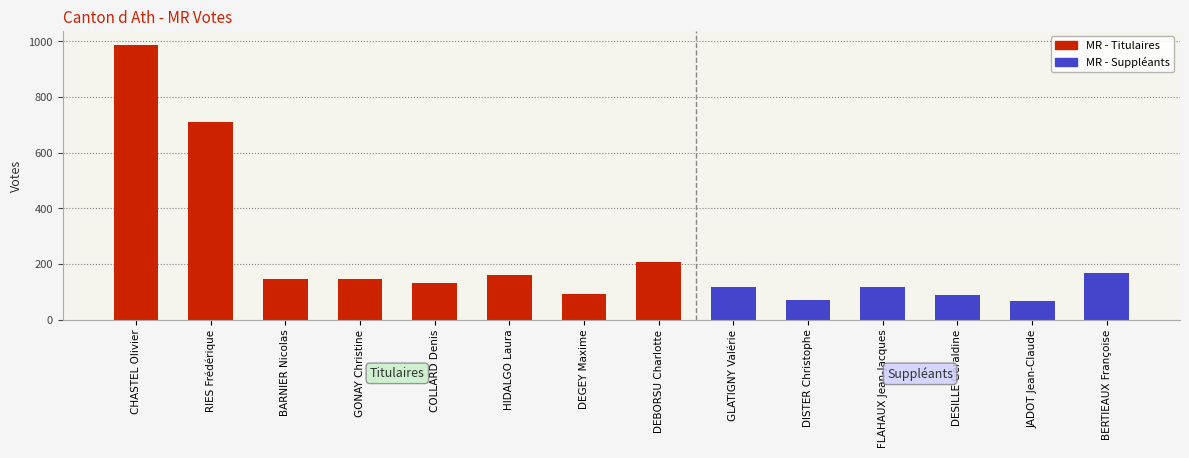

What is the lowest value of the Titulaires series?

92